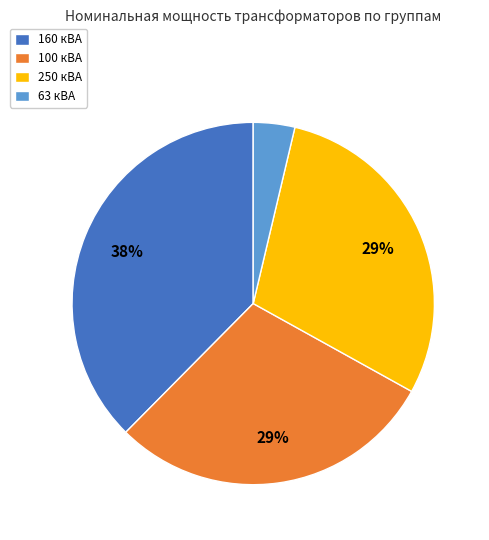

To the nearest percent, what is the difference between the largest and smallest slice percentages?

34%